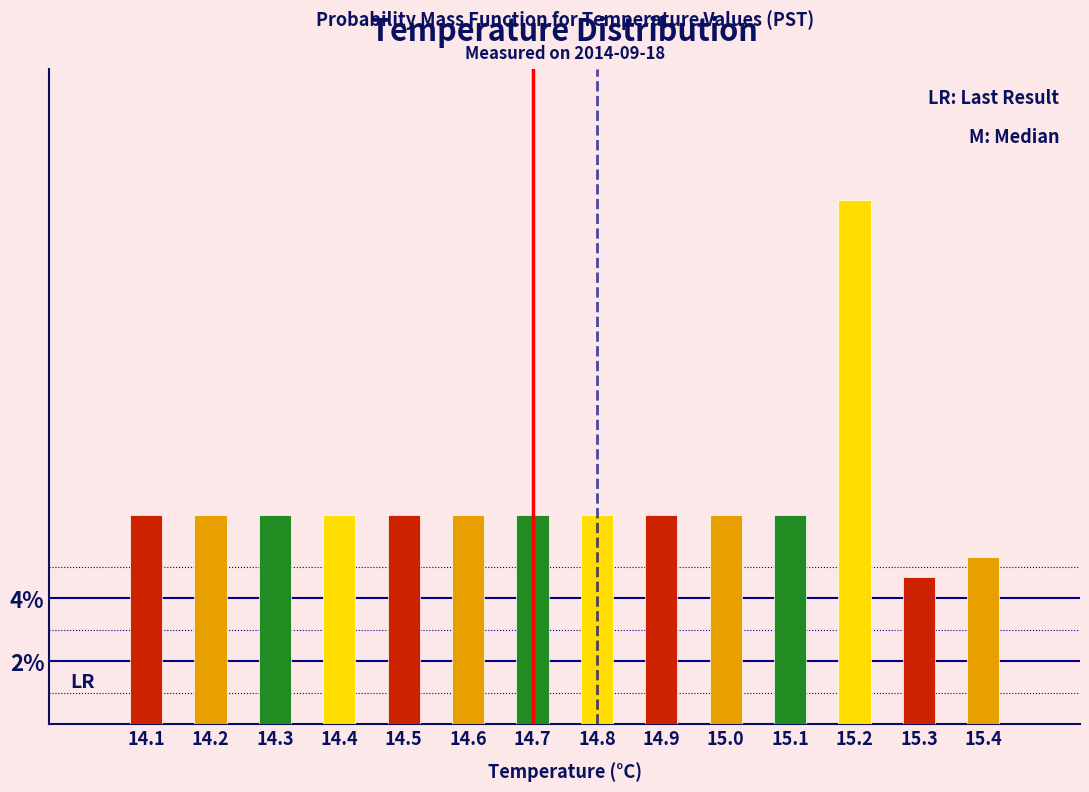

Reading left to right, what are all the values shown in this chart?

14.1=6.7	14.2=6.7	14.3=6.7	14.4=6.7	14.5=6.7	14.6=6.7	14.7=6.7	14.8=6.7	14.9=6.7	15.0=6.7	15.1=6.7	15.2=16.7	15.3=4.7	15.4=5.3